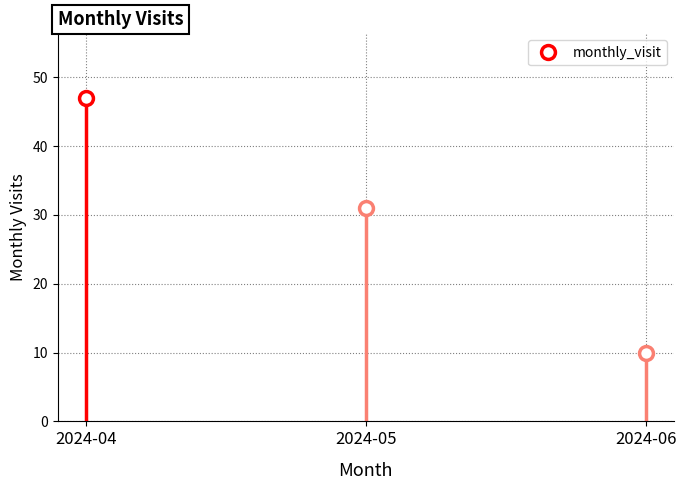

Which category has the highest value across all series?

2024-04